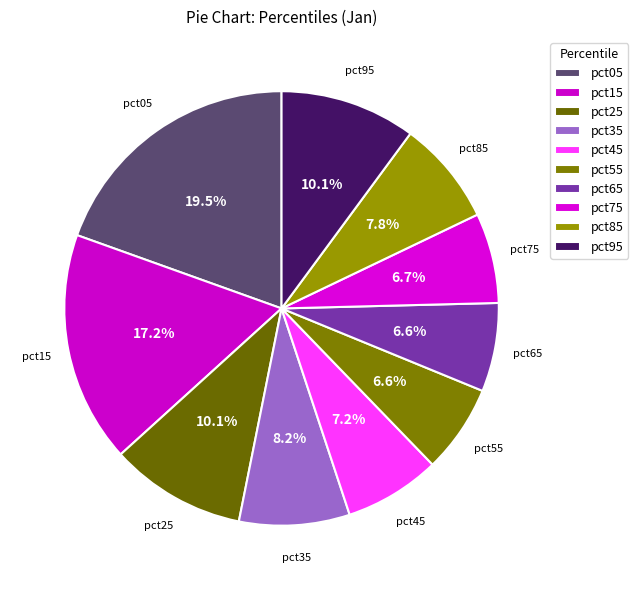

How many slices are in this pie chart?

10